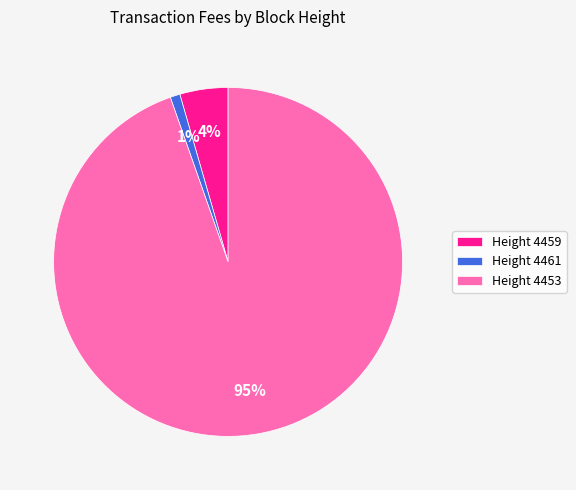

To the nearest percent, what is the average slice percentage?

33%